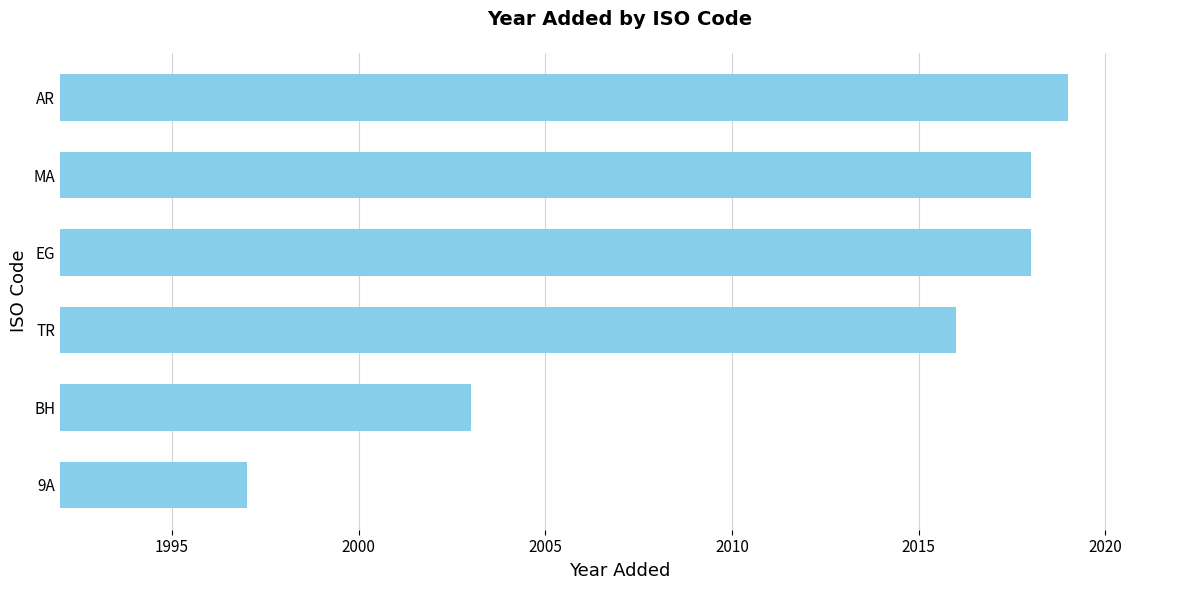

Is it true that the value at EG is 641?

False